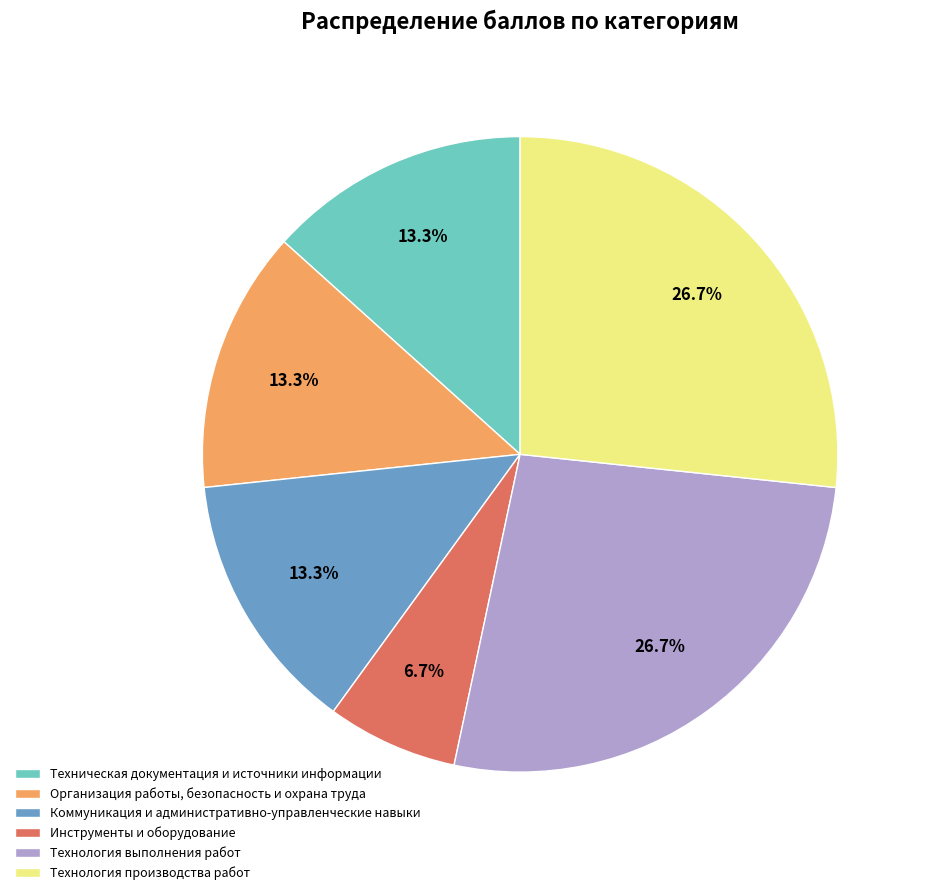

Is there any slice that represents more than half of the pie?

No